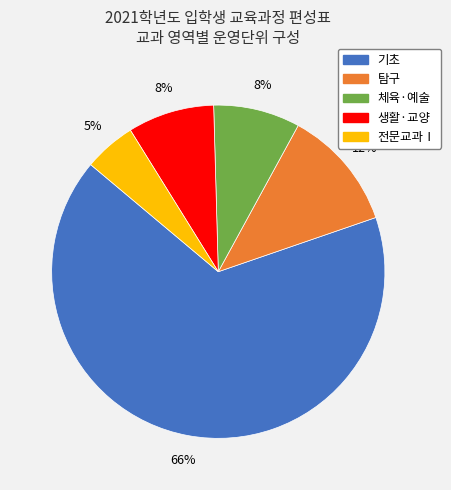

Is it true that 탐구 is 12% of the pie?

True